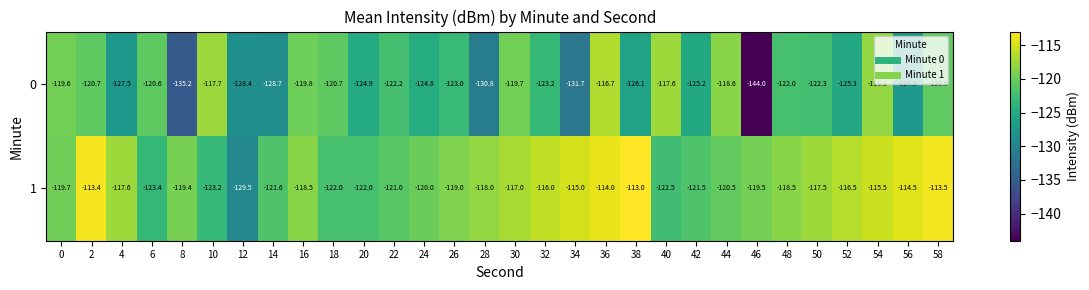

What is the difference between the highest and lowest values at 32?

7.2